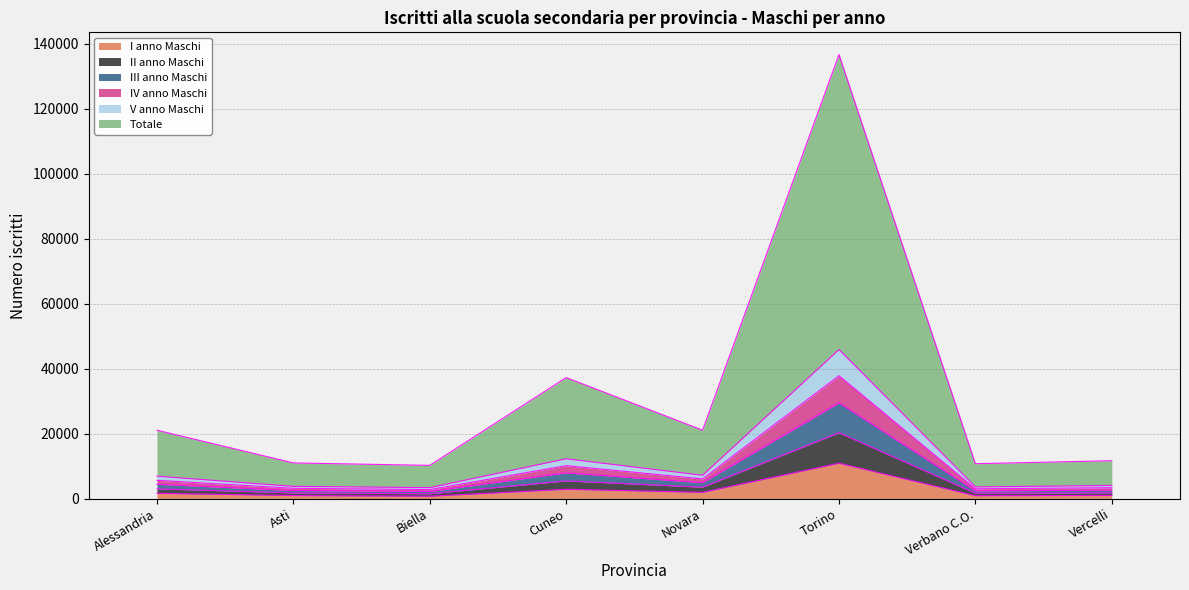

True or false: III anno Maschi and I anno Maschi intersect in this chart.

False